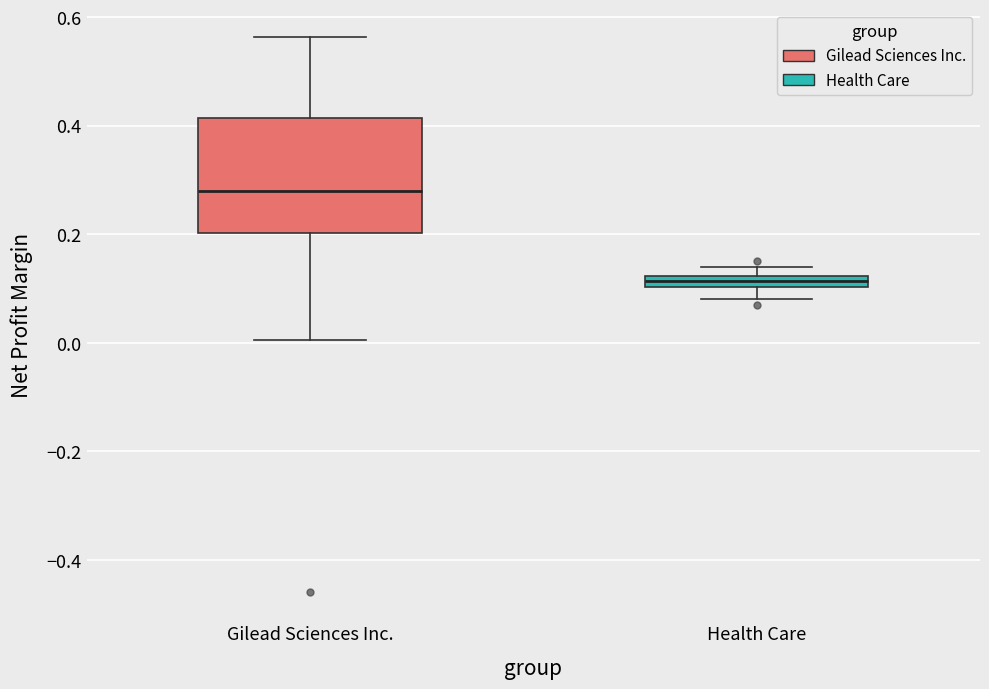

Which box's median line is the lowest?

Health Care